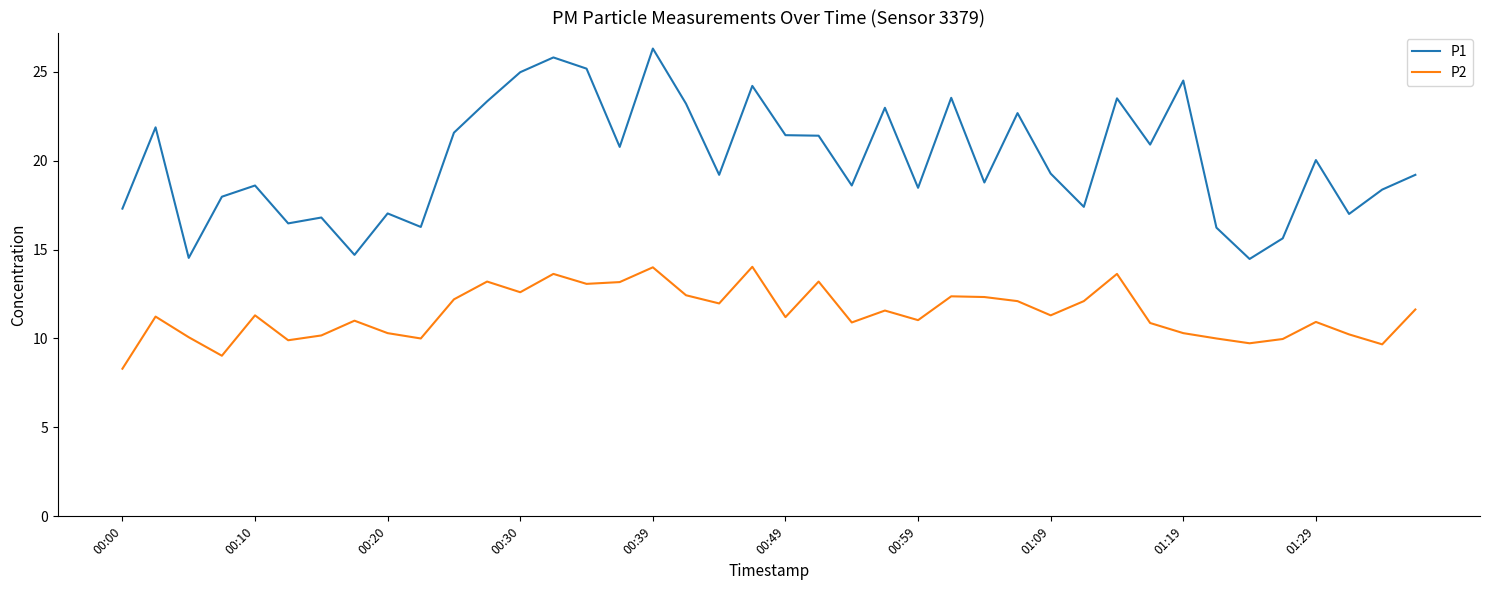

What is the maximum value for P2?

14.0